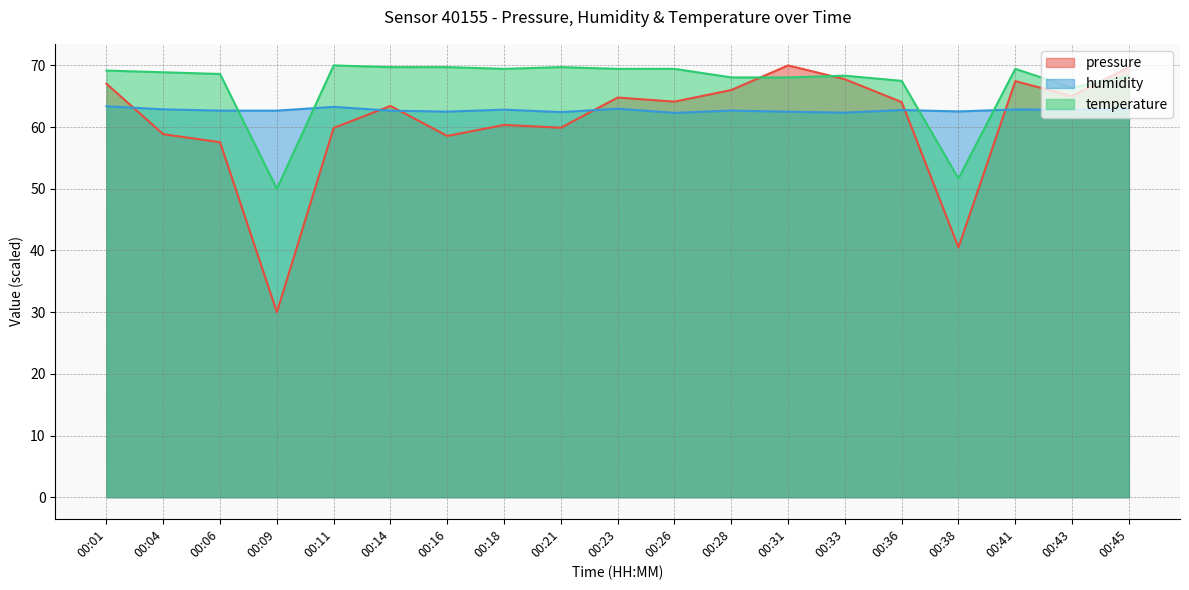

What is the sum of the humidity values at 00:04 and 00:16?

125.4